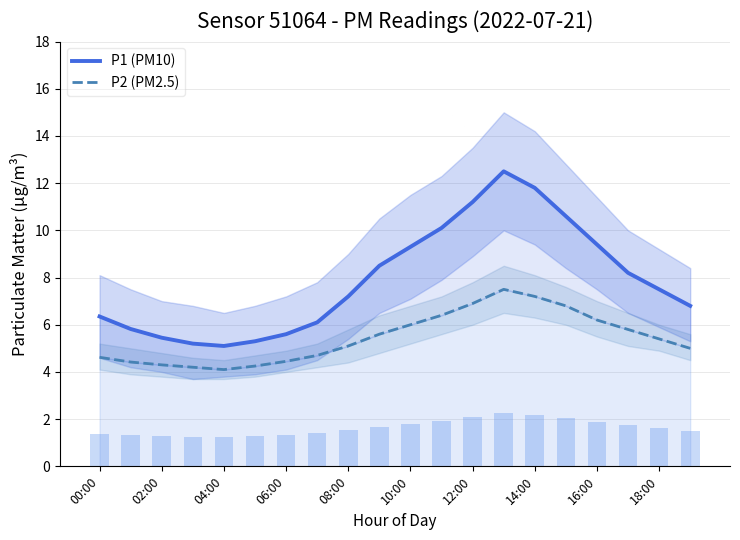

At how many categories does at least one series exceed 10?

5